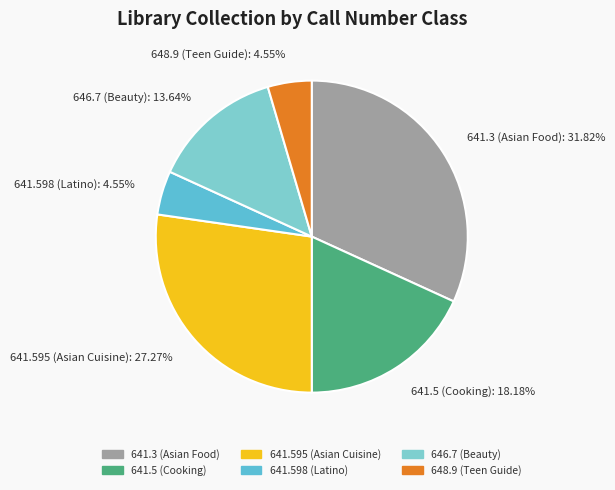

Do 641.595 (Asian Cuisine) and 646.7 (Beauty) together represent more than half of the pie?

No